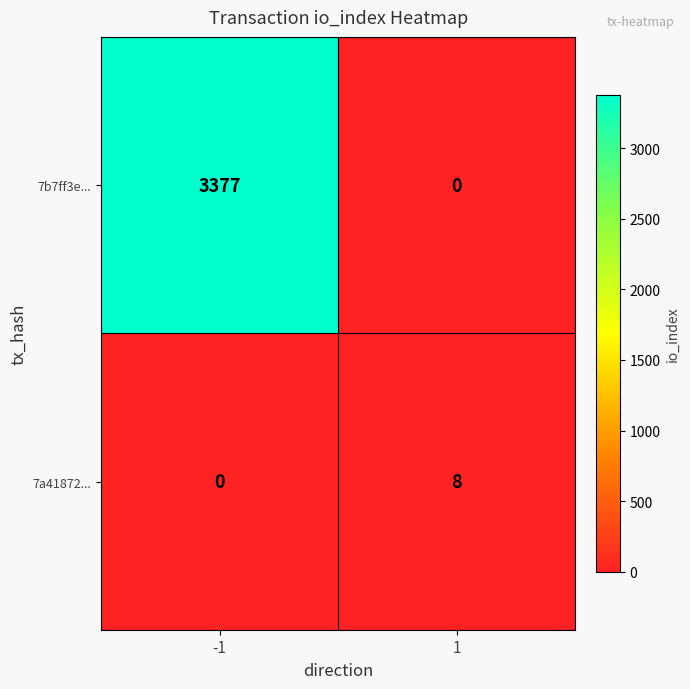

Which series changed the most between -1 and 1?

7b7ff3e...